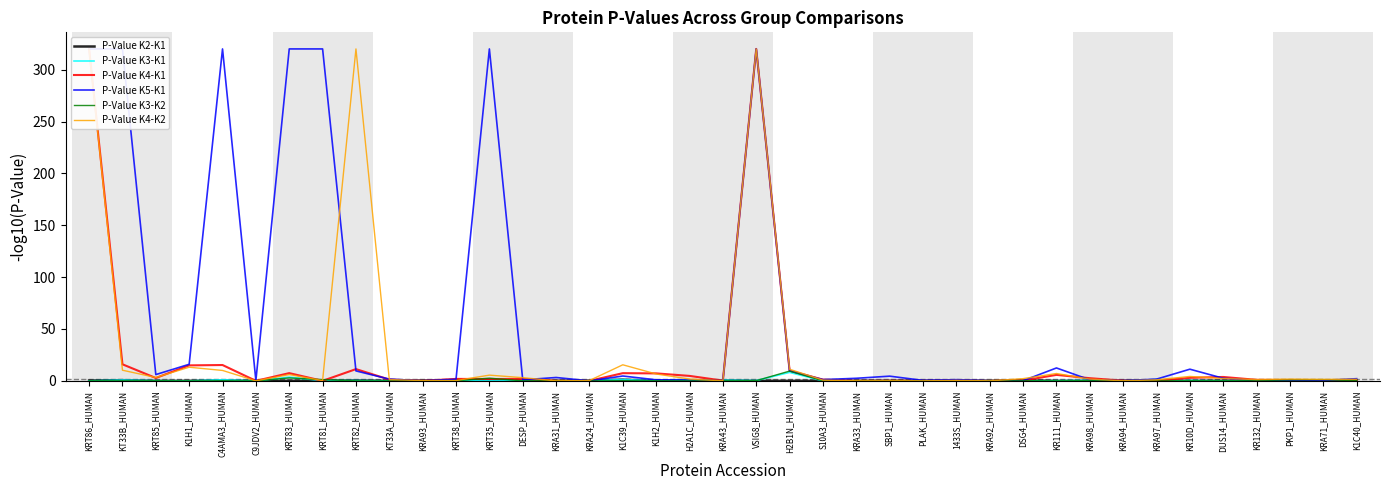

The P-Value K4-K1 series shows 5.8 at KR111_HUMAN. True or false?

True